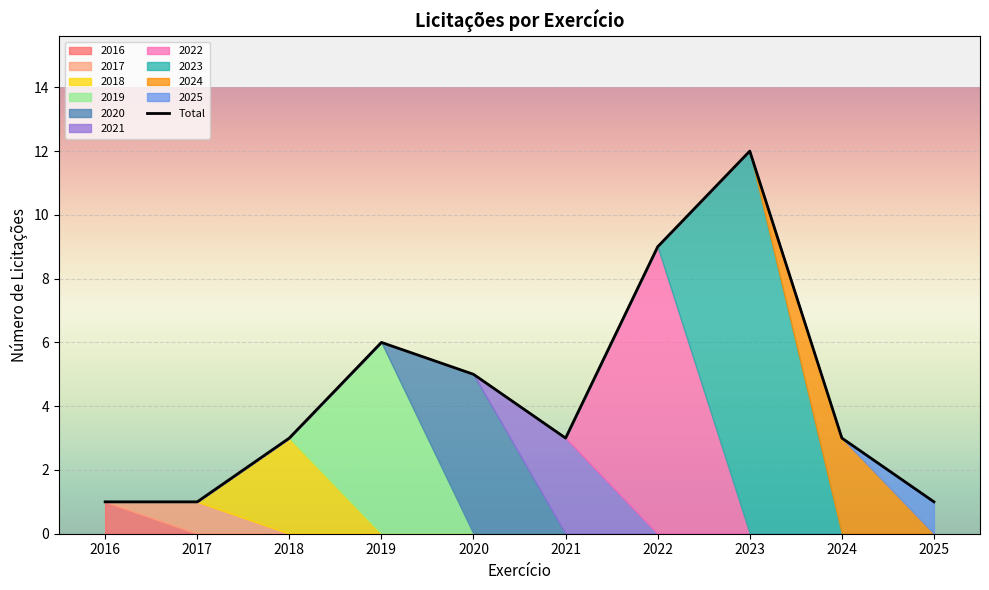

Reading left to right, transcribe all the data shown in this chart.

1	1	3	6	5	3	9	12	3	1